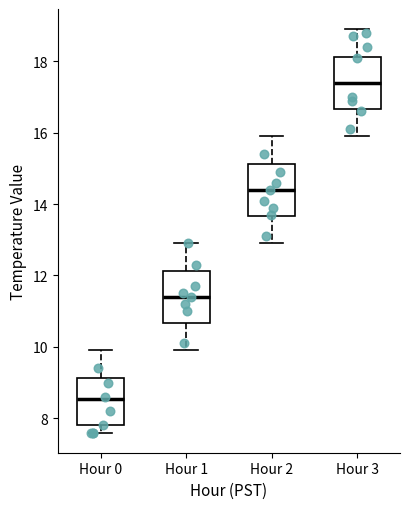

Which box's median line is the lowest?

Hour 0